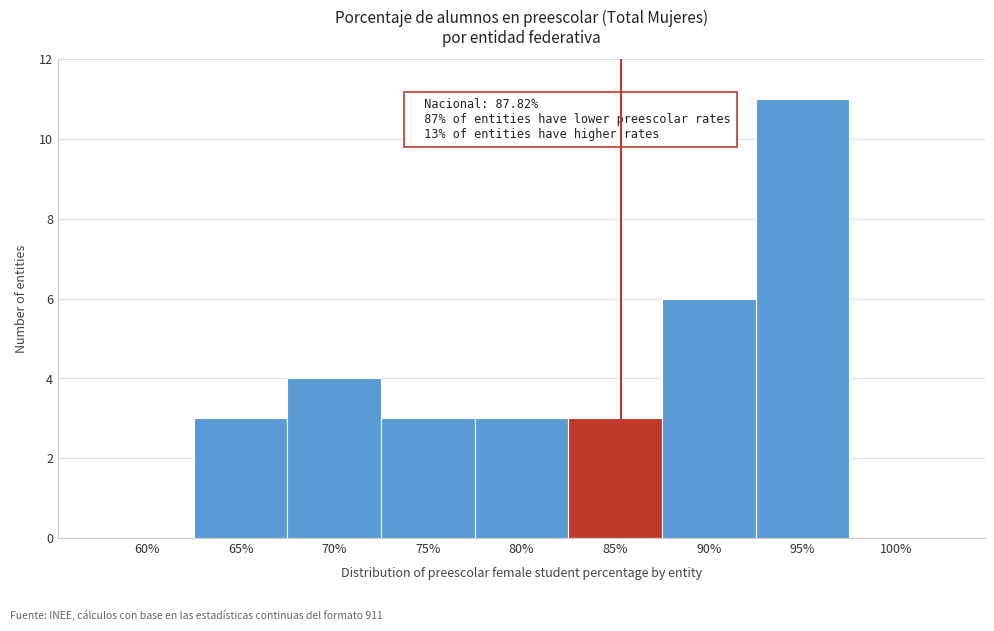

Reading right to left, what are all the values shown in this chart?

100%=0	95%=11	90%=6	85%=3	80%=3	75%=3	70%=4	65%=3	60%=0